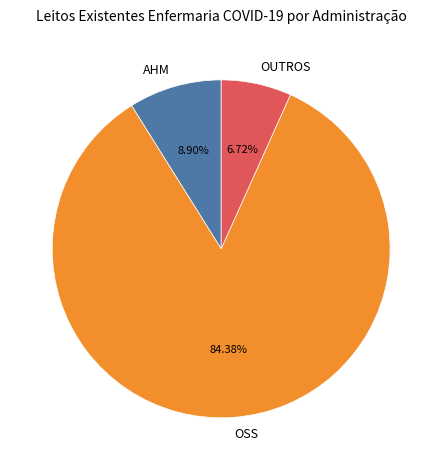

What percentage is the OUTROS slice, to the nearest percent?

7%